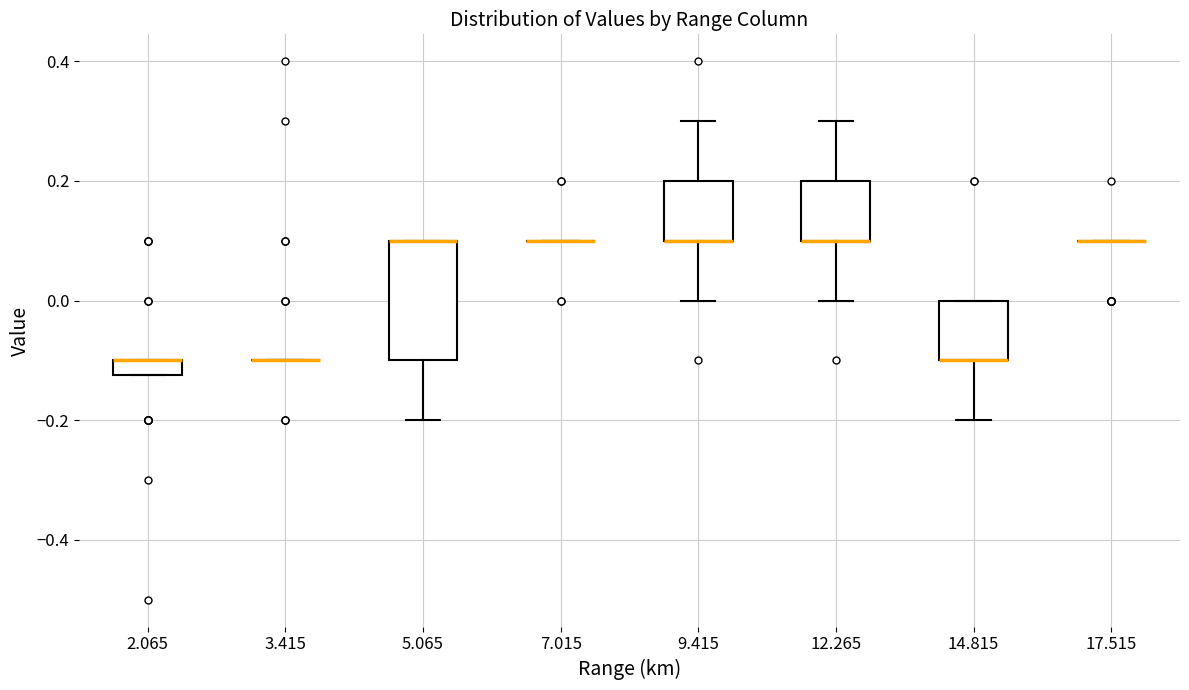

Which box is the tallest, from its lower edge to its upper edge?

5.065